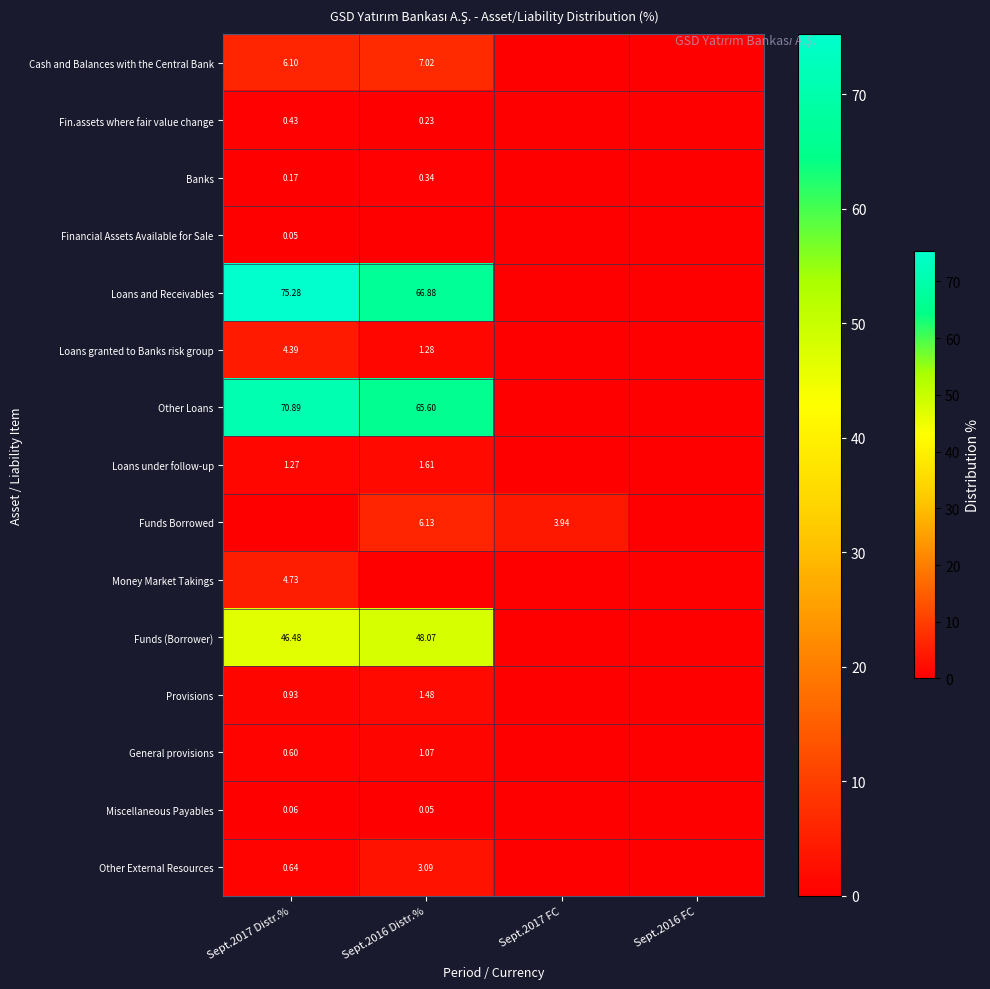

True or false: Loans granted to Banks risk group has a value of 4.4 at Sept.2017 Distr.%.

True